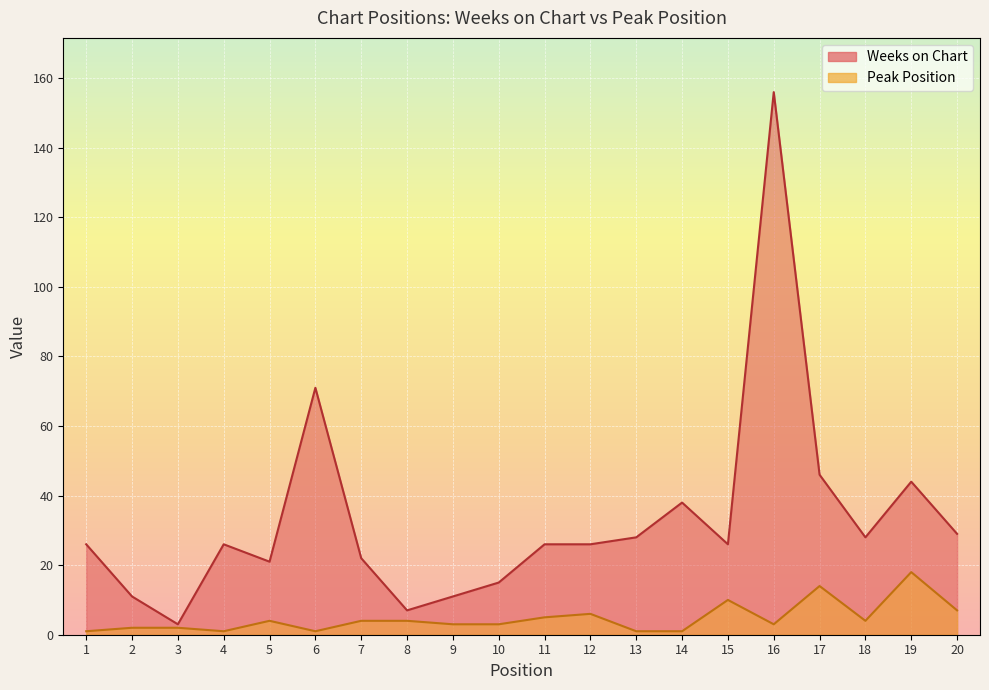

Reading right to left, what are all the values shown in this chart?

Weeks on Chart: 29	44	28	46	156	26	38	28	26	26	15	11	7	22	71	21	26	3	11	26
Peak Position: 7	18	4	14	3	10	1	1	6	5	3	3	4	4	1	4	1	2	2	1